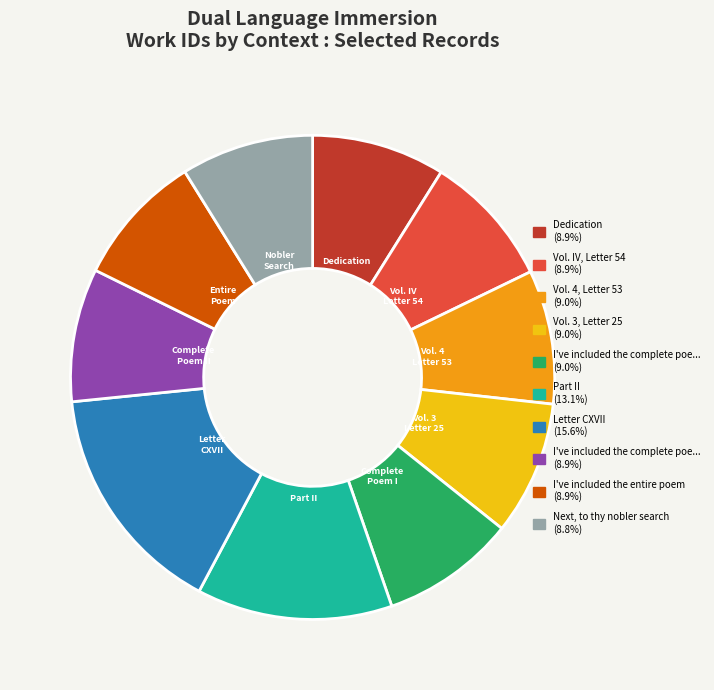

Count the number of slices in the pie.

10